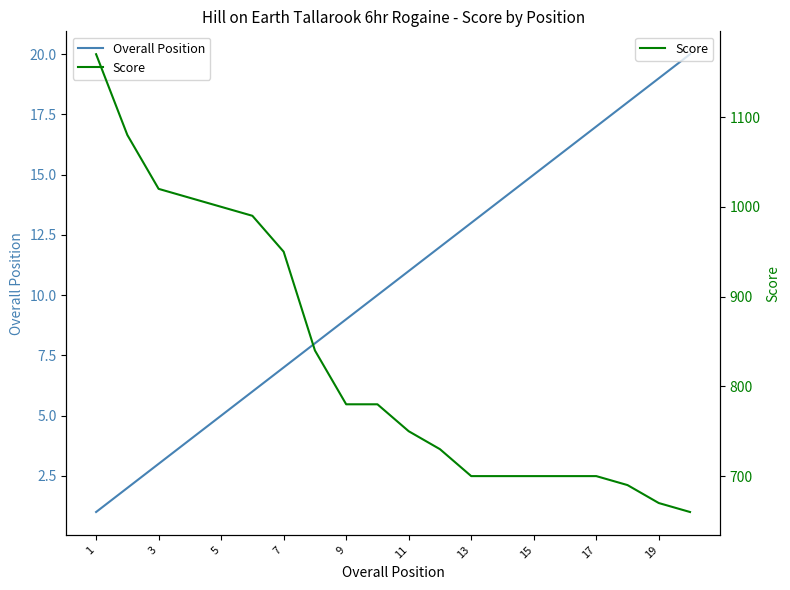

True or false: Overall Position has a value of 8 at 11.

False